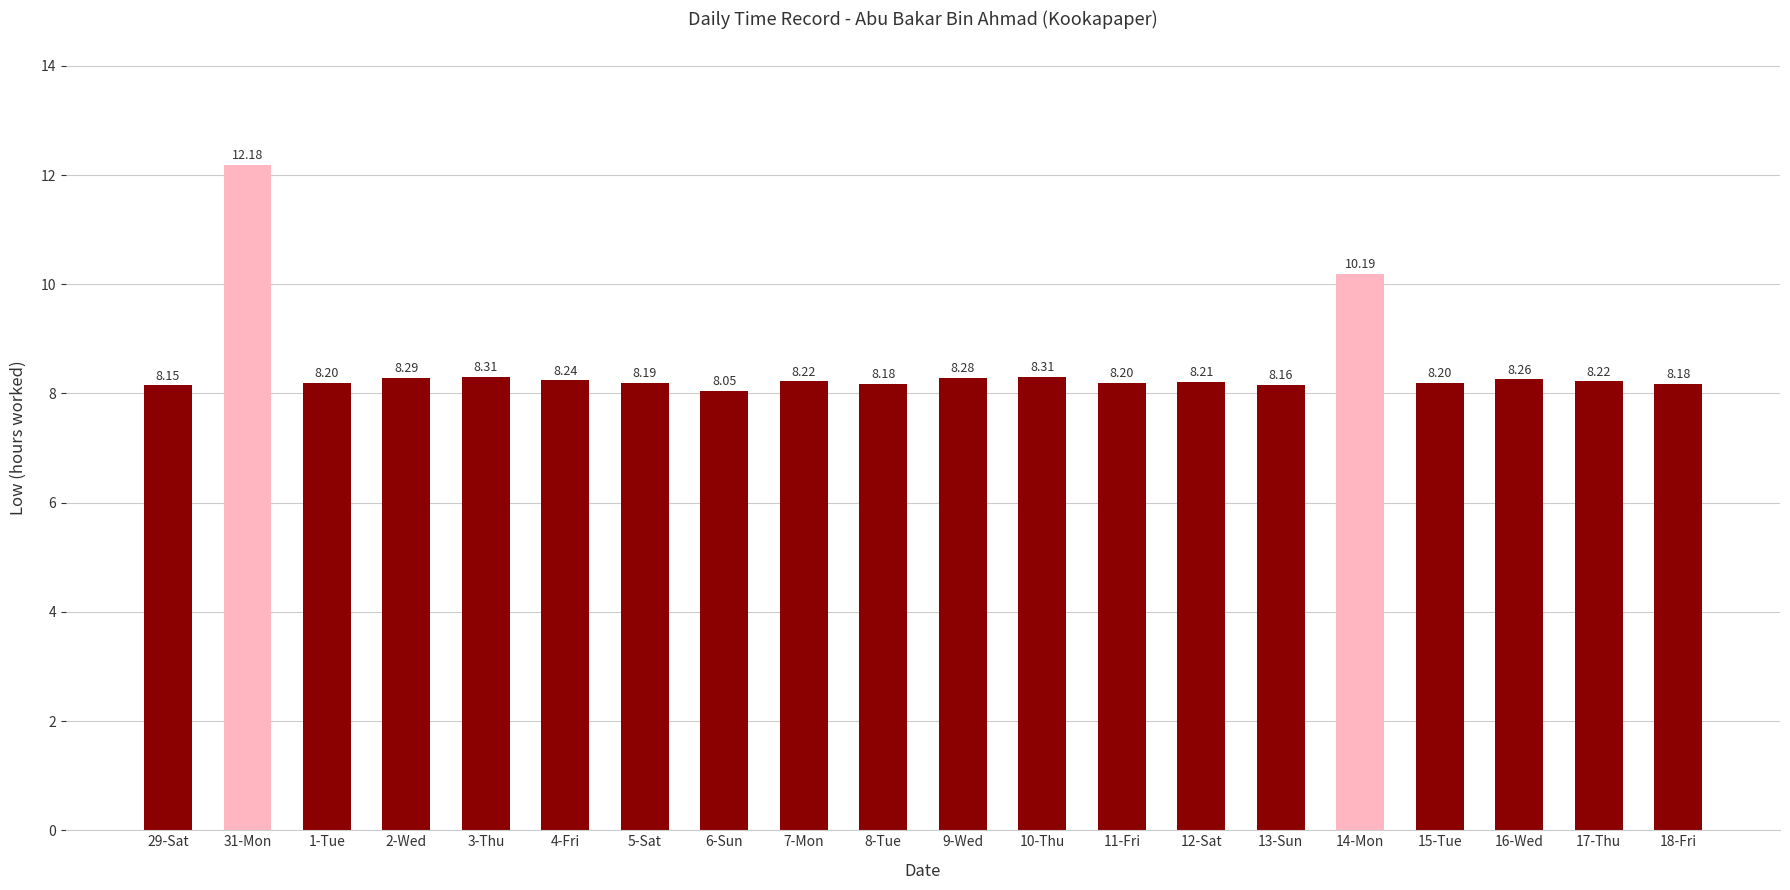

The value at 17-Thu is 8.2. True or false?

True